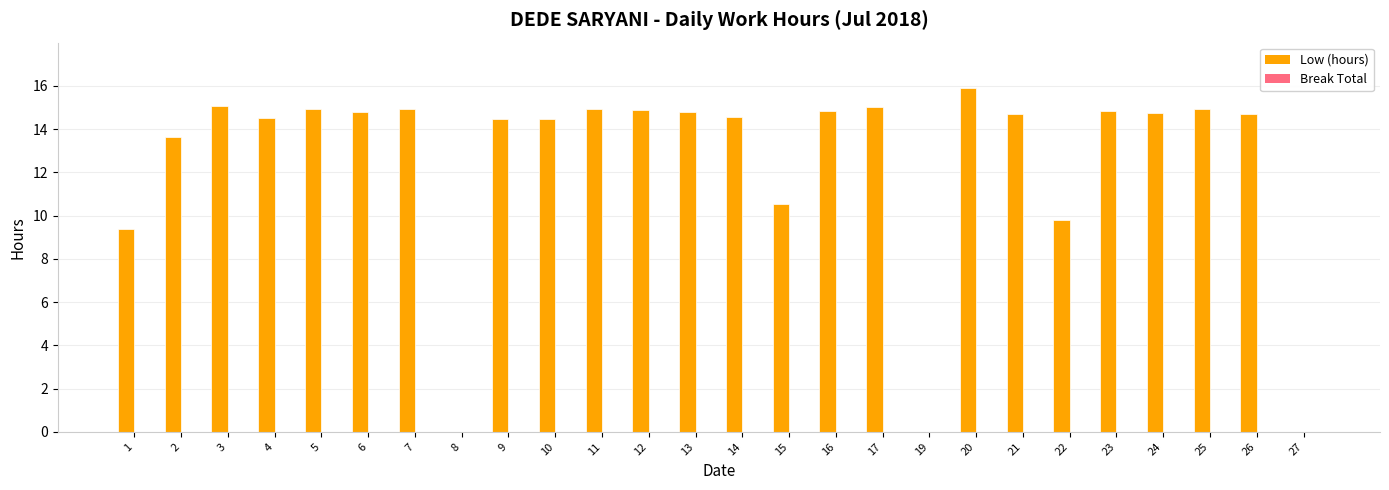

What is the maximum value shown in the chart?

15.9